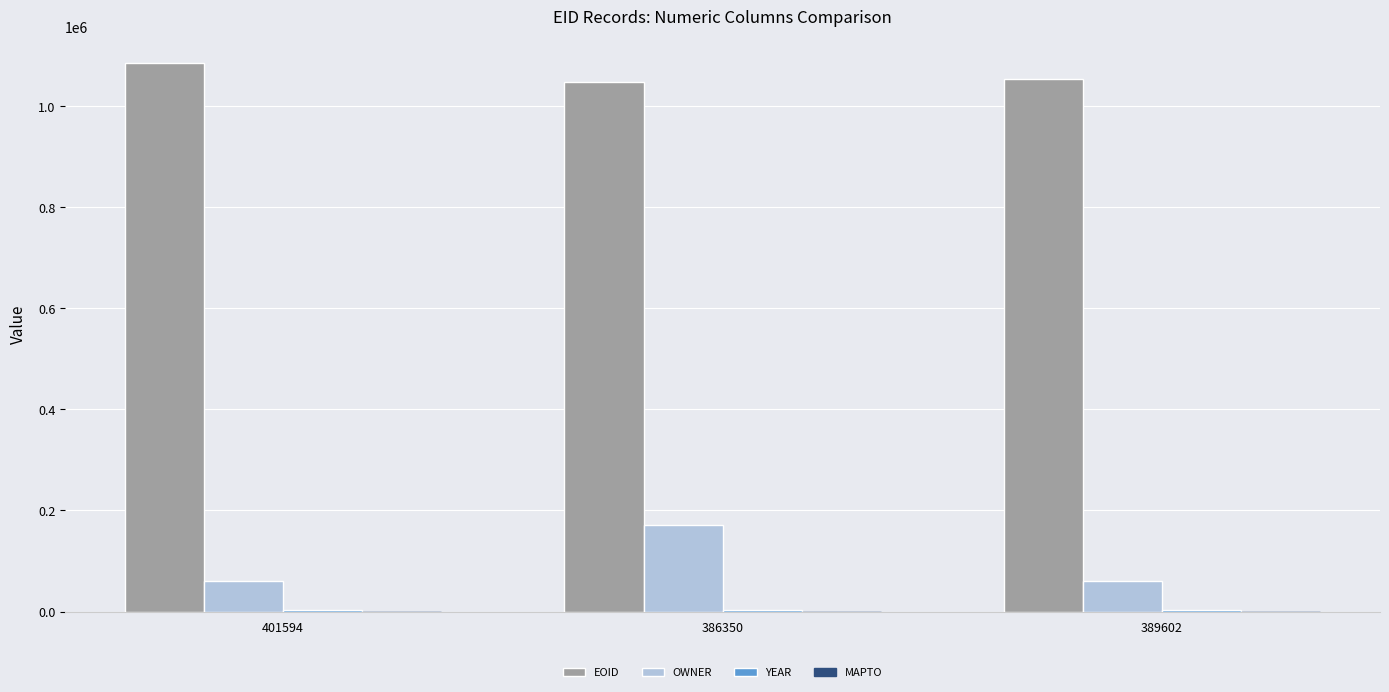

Are the bars grouped side by side (vs. stacked)?

Yes